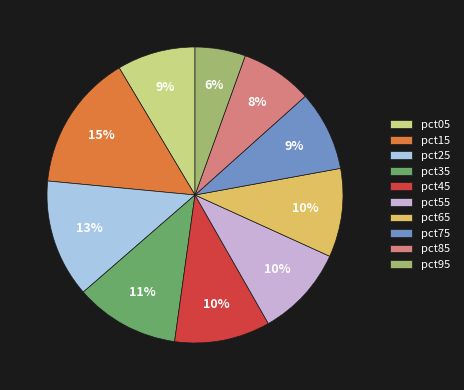

Is the sum of pct65 and pct95 greater than half?

No